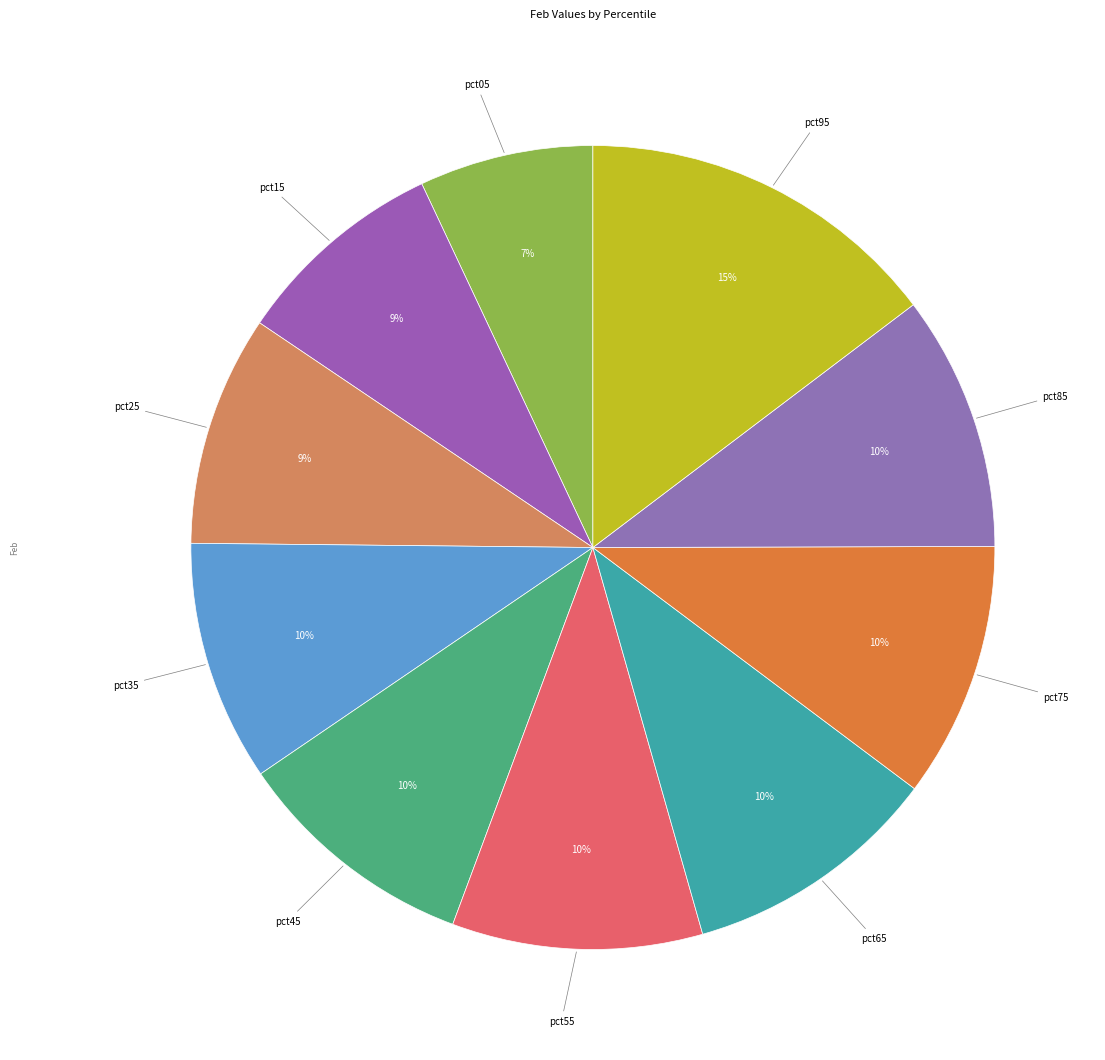

Rank the categories by value from highest to lowest.

pct95, pct65, pct75, pct85, pct55, pct45, pct35, pct25, pct15, pct05